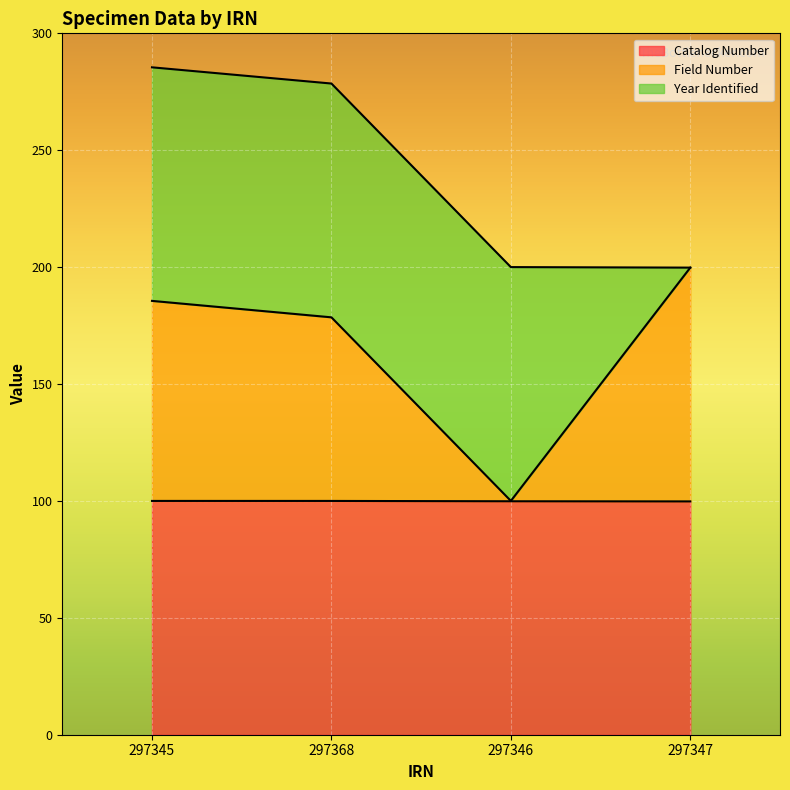

Between 297368 and 297347, which is larger?

297368